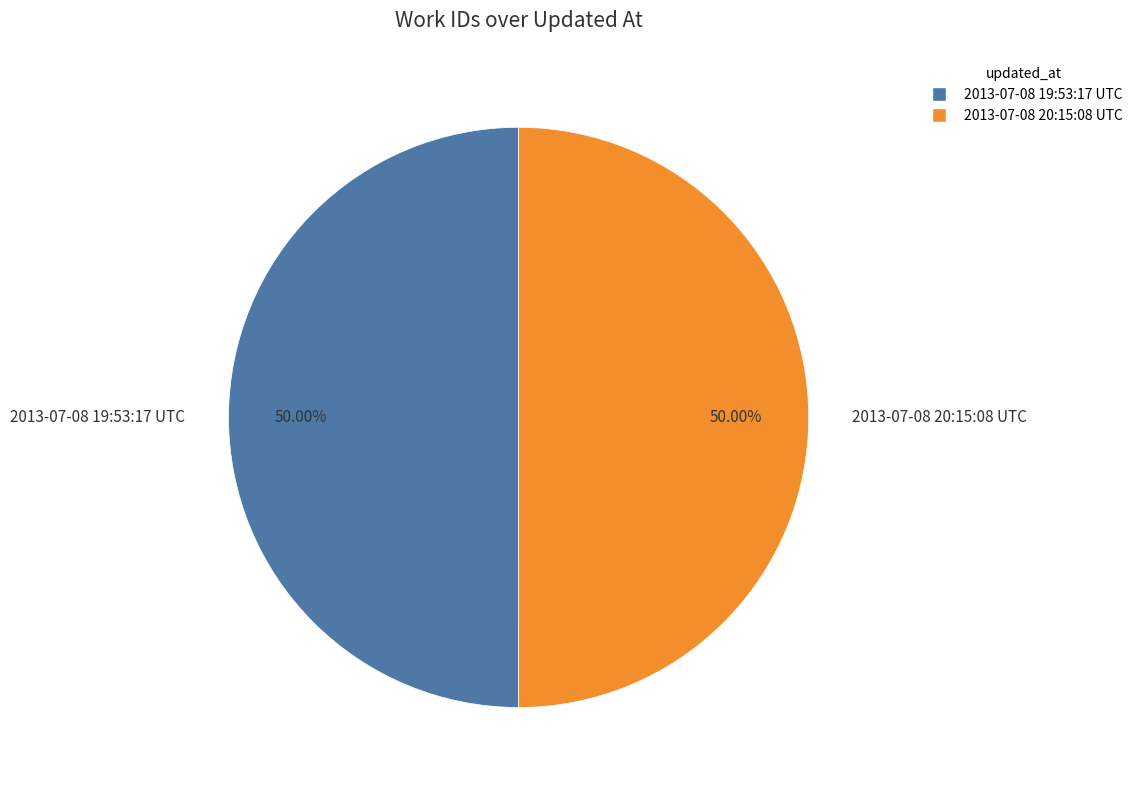

What is the ratio of the value at 2013-07-08 19:53:17 UTC to the value at 2013-07-08 20:15:08 UTC?

1.0